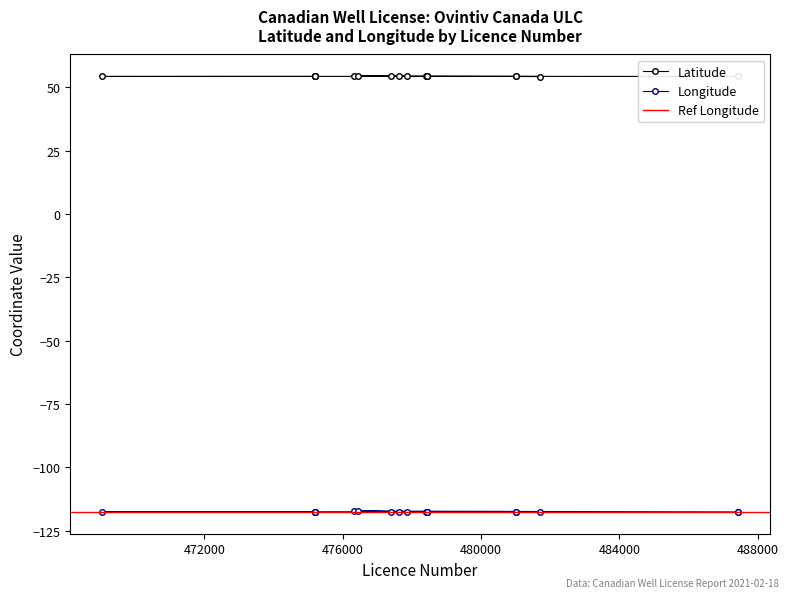

What is the maximum value for Longitude?

-117.3